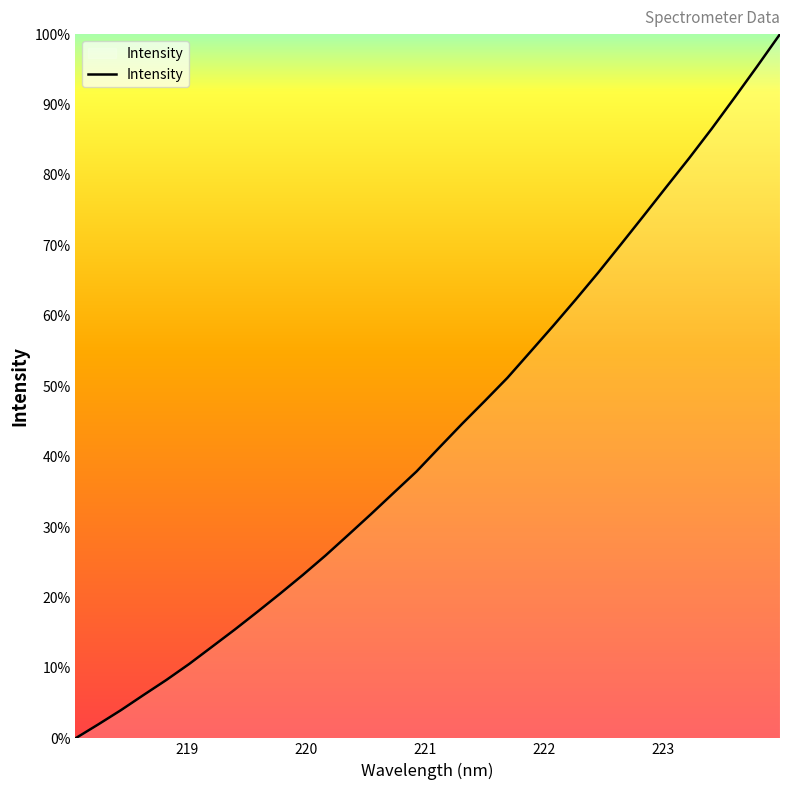

How many series are shown in this chart?

1